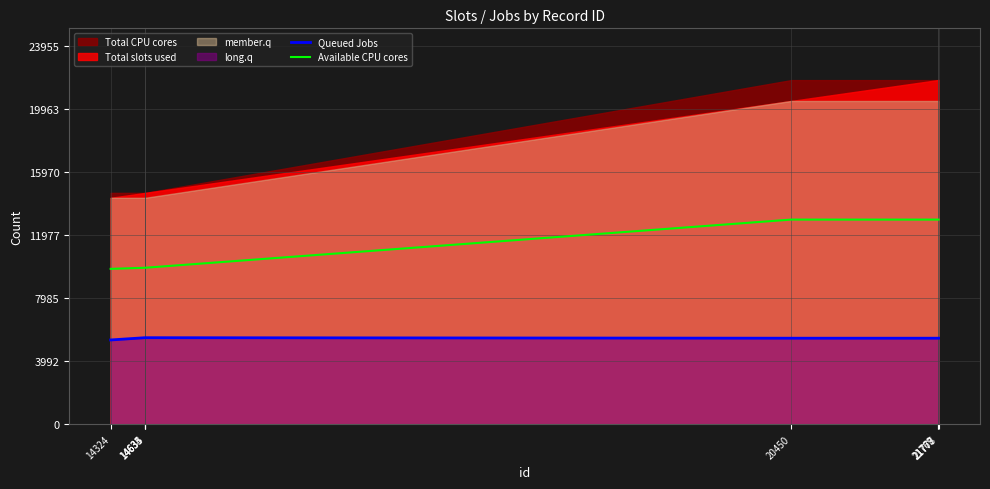

True or false: Queued Jobs and Available CPU cores cross at least once.

False